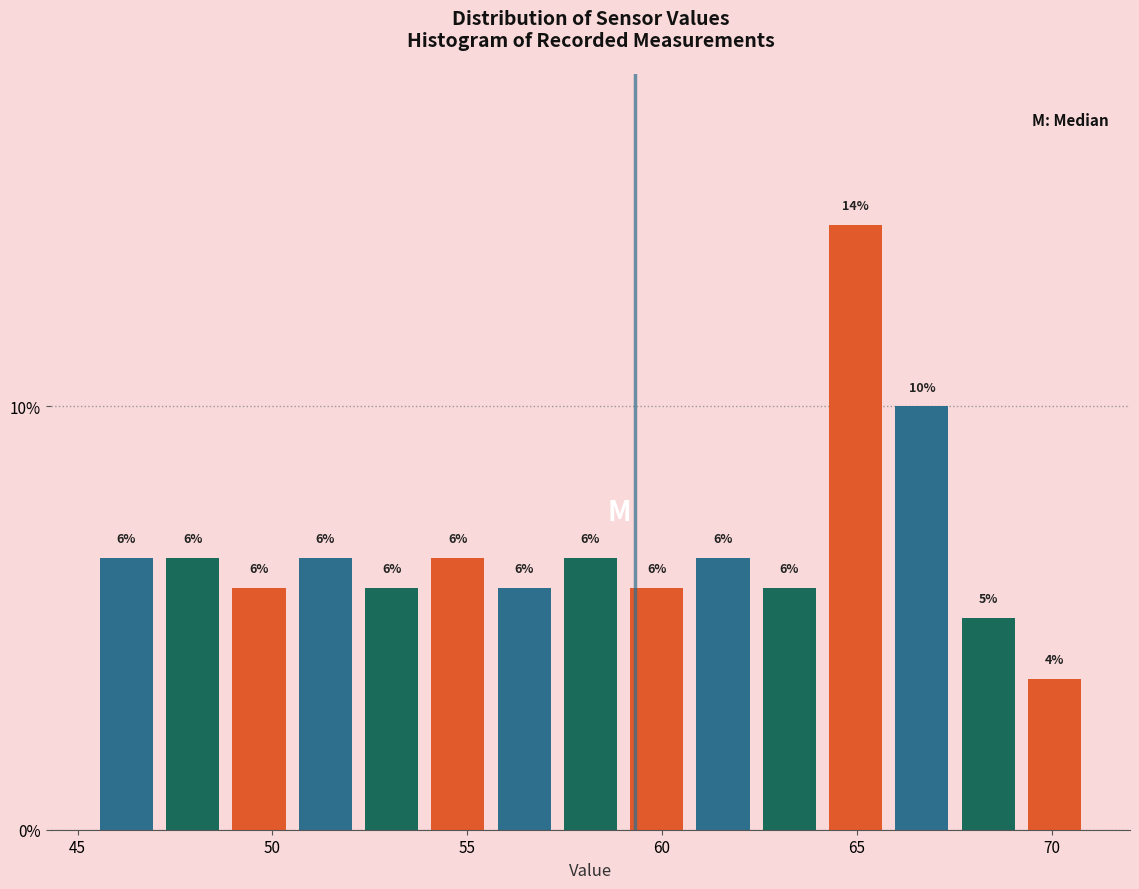

Around what value on the x-axis is the tallest bar? Give the approximate position of its centre, as read against the axis.

65.0